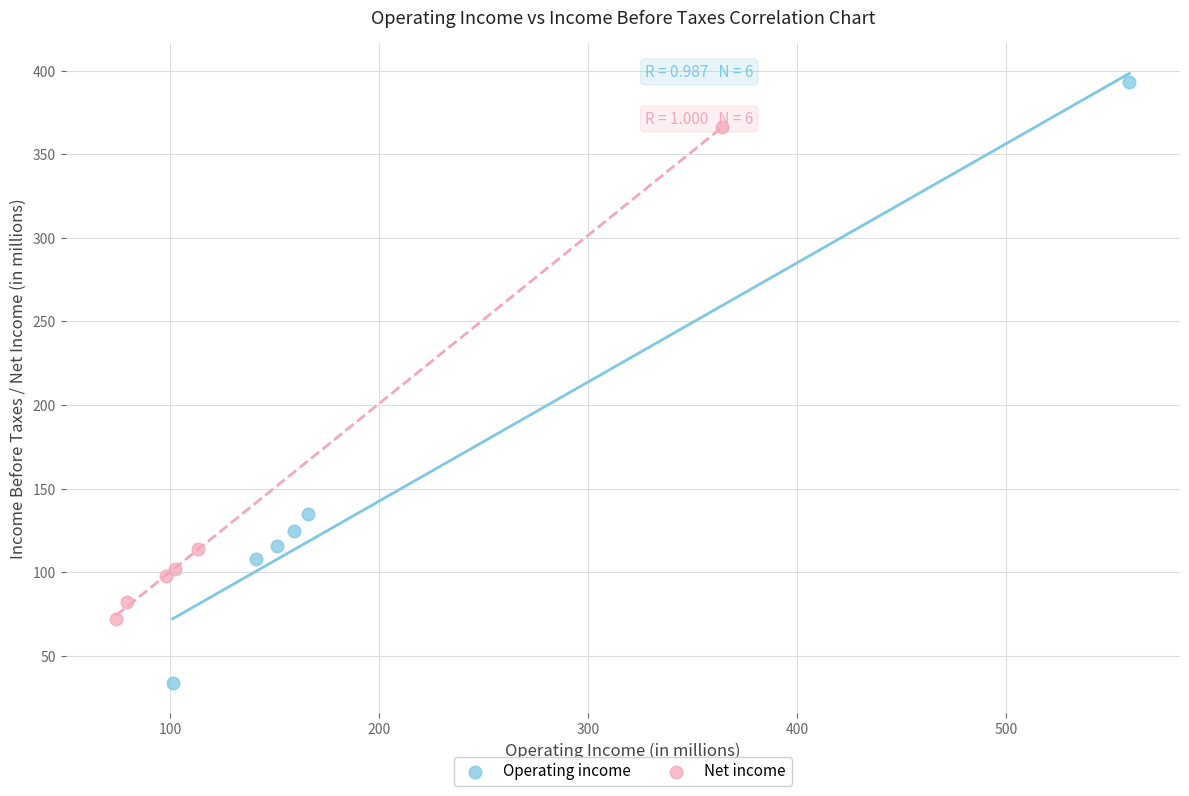

Which series has the widest spread of Y values?

Operating income